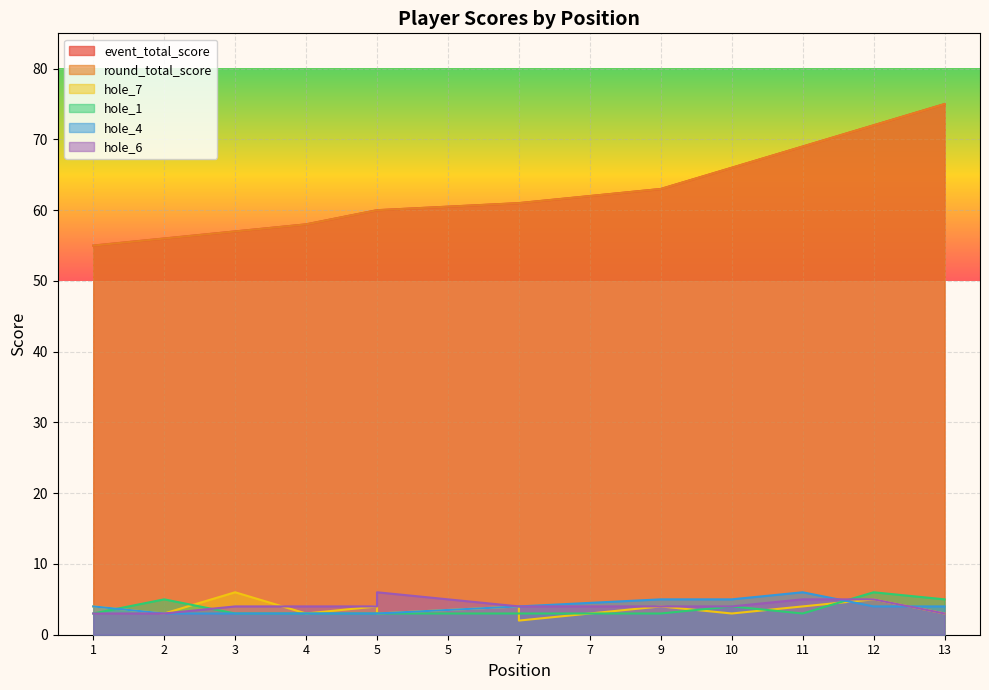

The value of hole_7 at 5 is 3. True or false?

True